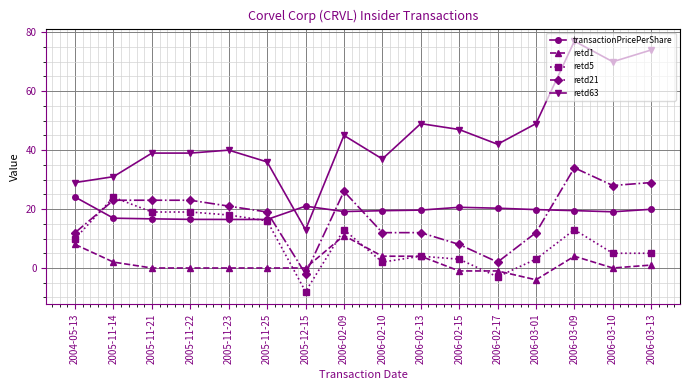

True or false: retd63 has a value of 13.6 at 2005-11-21.

False